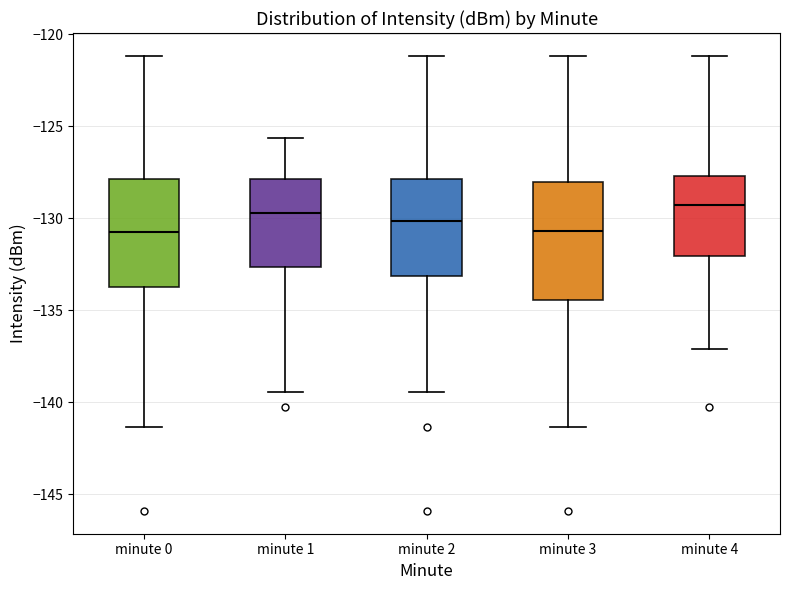

Reading left to right, transcribe this box plot: for each box, give where its median line is, the range the box spans, and where its two whiskers end, as read against the y-axis. The values are not printed on the chart, so give them approximately, as read against the axis.

minute 0: median -131.0, box -133.5 to -128.0, whiskers -141.5 to -121.0
minute 1: median -129.5, box -132.5 to -128.0, whiskers -139.5 to -125.5
minute 2: median -130.0, box -133.0 to -128.0, whiskers -139.5 to -121.0
minute 3: median -130.5, box -134.5 to -128.0, whiskers -141.5 to -121.0
minute 4: median -129.5, box -132.0 to -127.5, whiskers -137.0 to -121.0